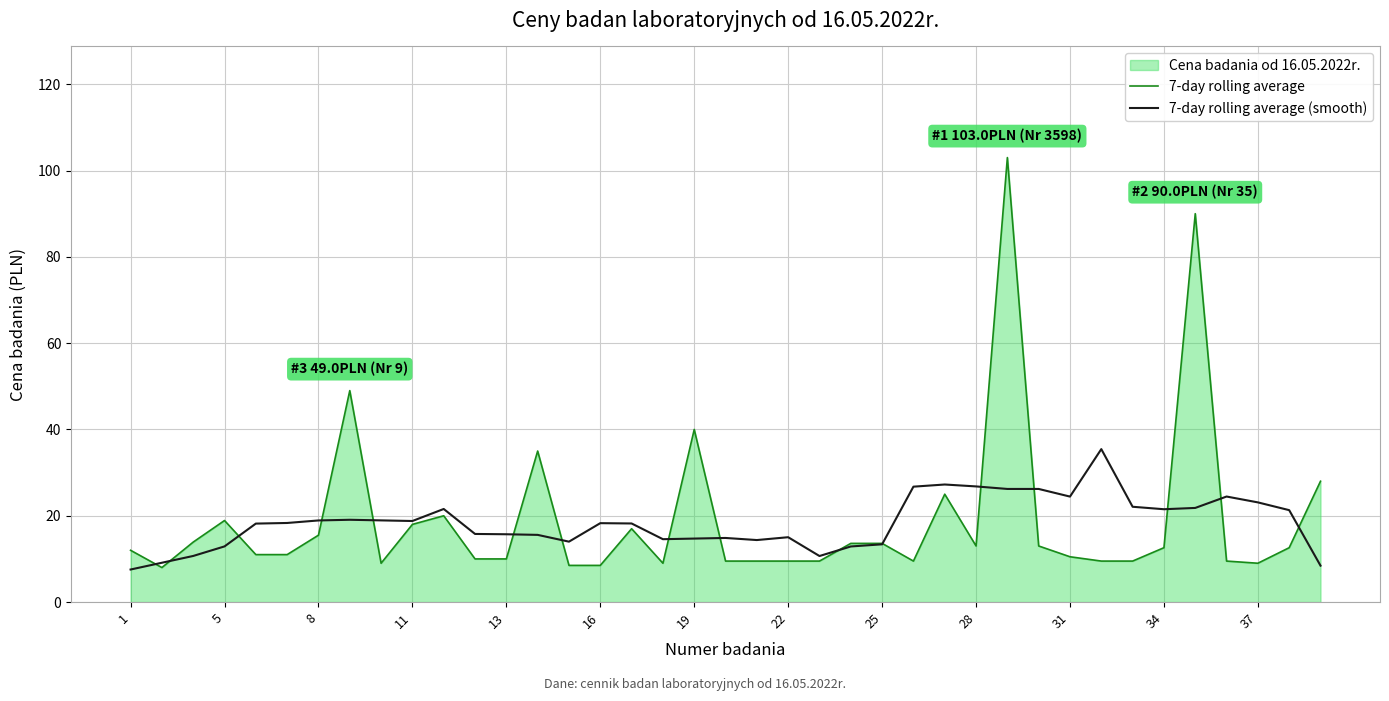

Which series has the largest total across all categories?

7-day rolling average